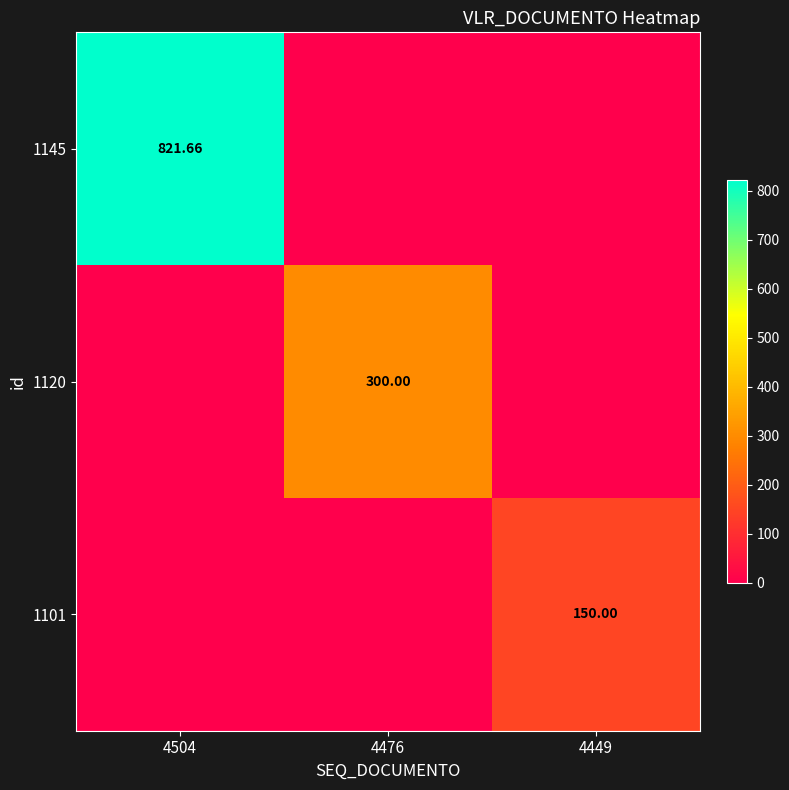

At which category is the sum across all series the highest?

4504